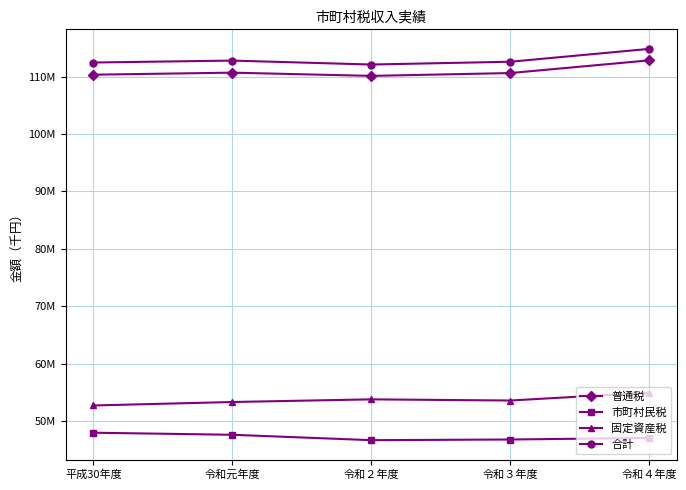

What is the sum of the 普通税 values at 平成30年度 and 令和３年度?

220920331